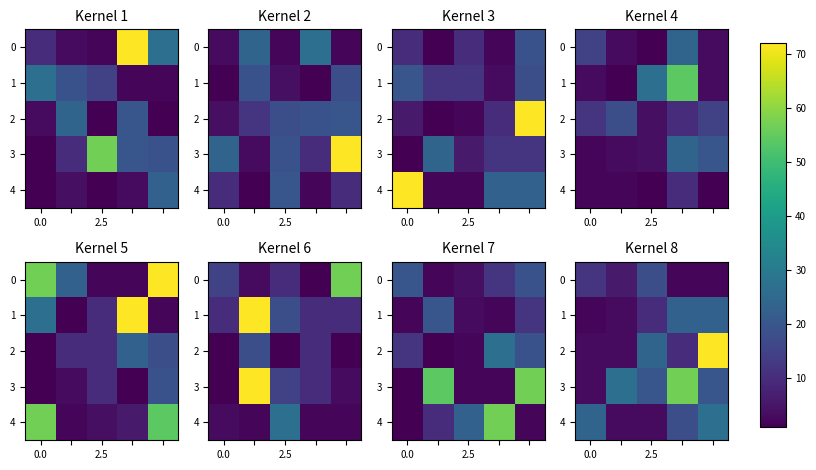

What is the average value of the 1 series?

12